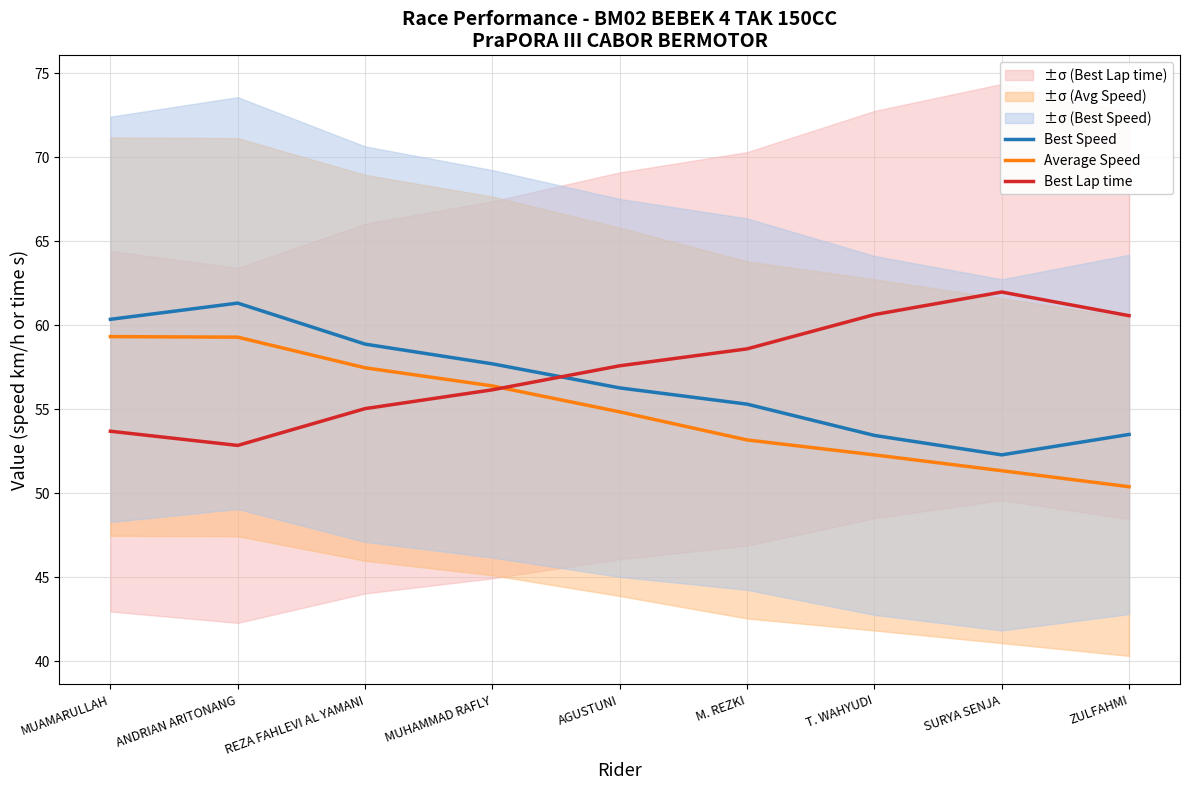

Count the number of data series in this chart.

3